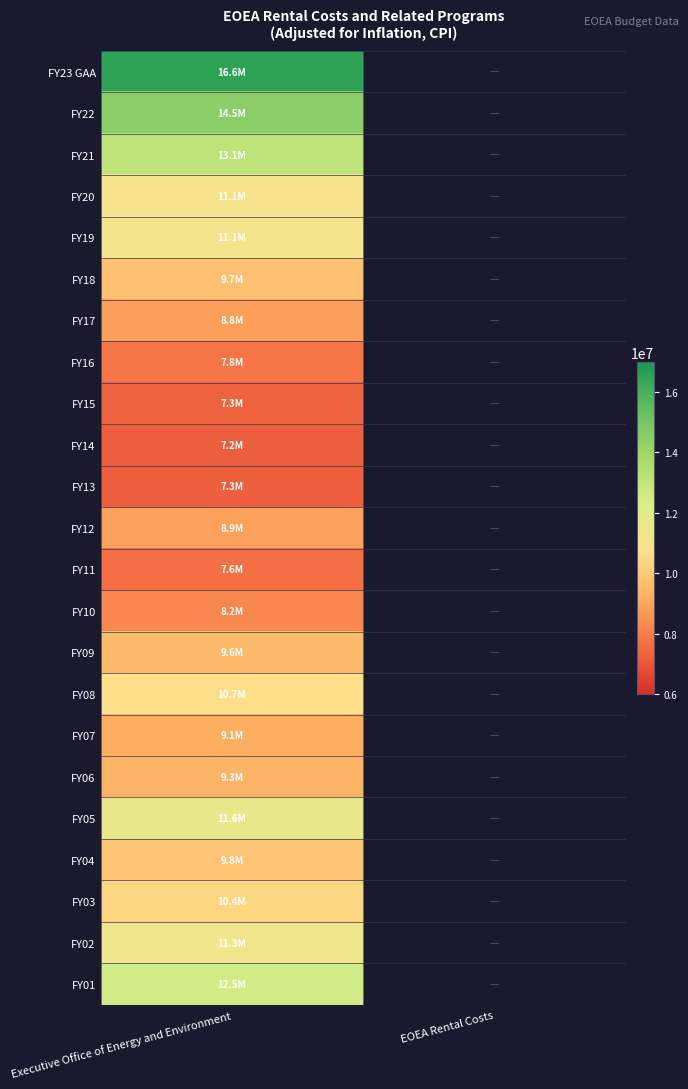

How many data points does each series have?

2